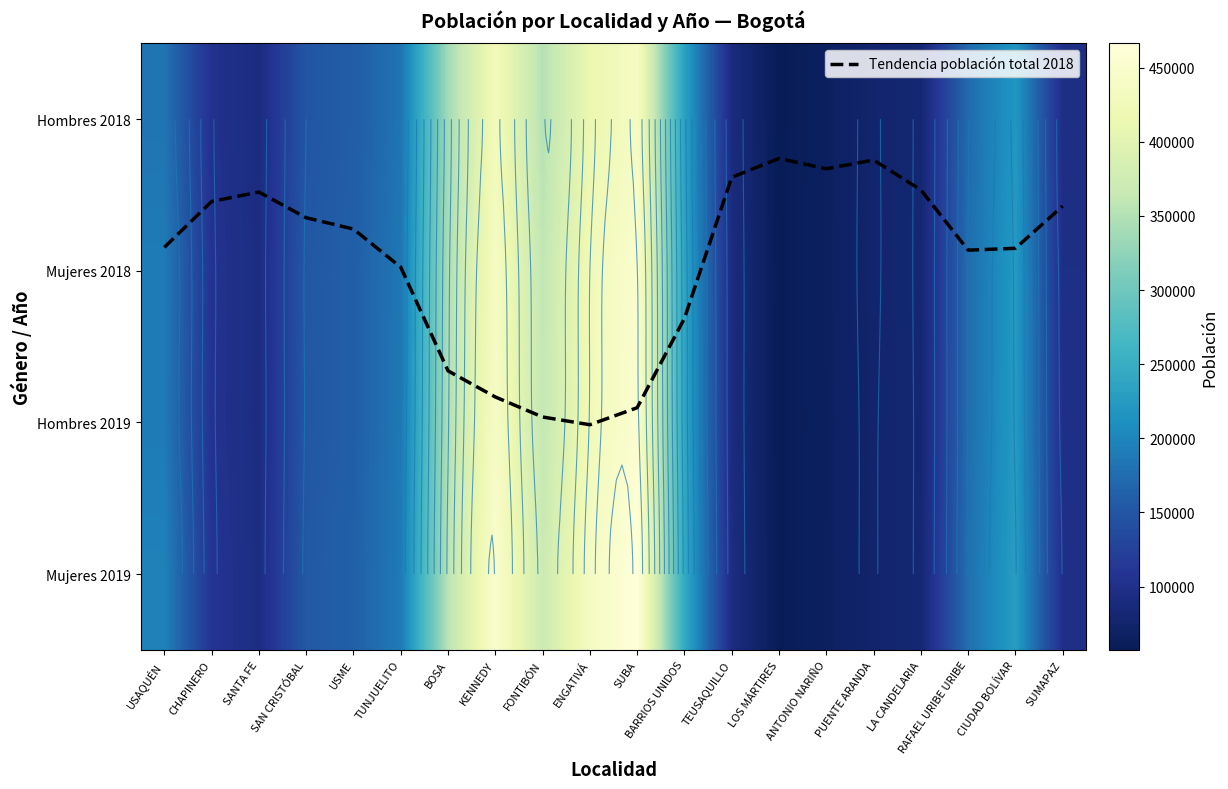

Rank the series at BOSA from highest to lowest value.

Mujeres 2019, Hombres 2019, Mujeres 2018, Hombres 2018, Tendencia población total 2018